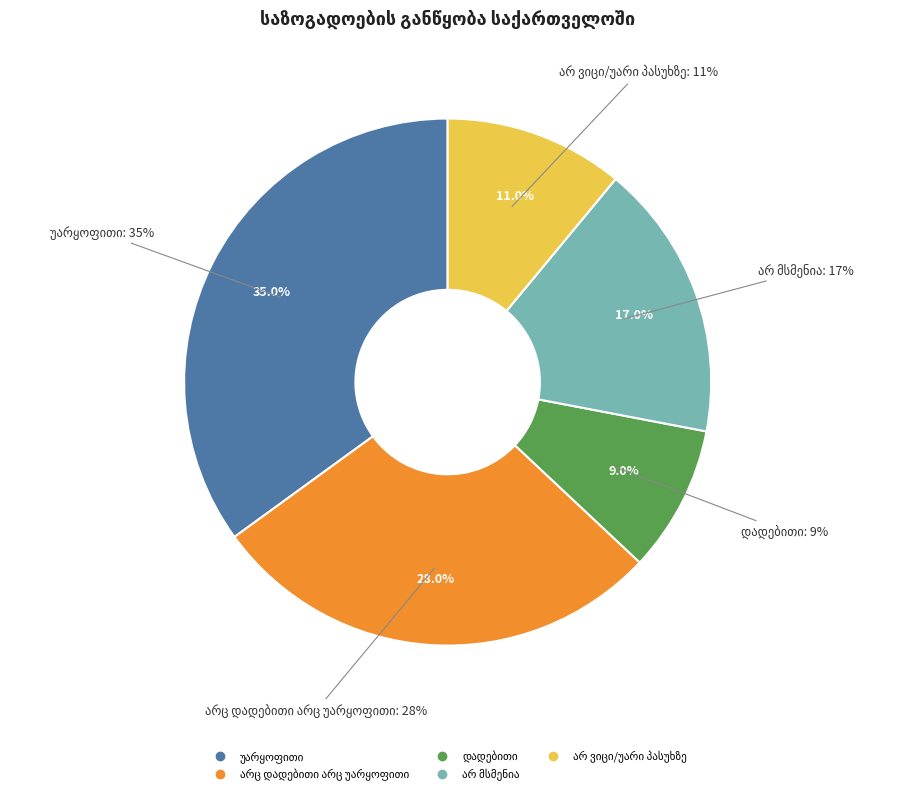

To the nearest percent, what is the combined percentage of არ ვიცი/უარი პასუხზე and უარყოფითი?

46%